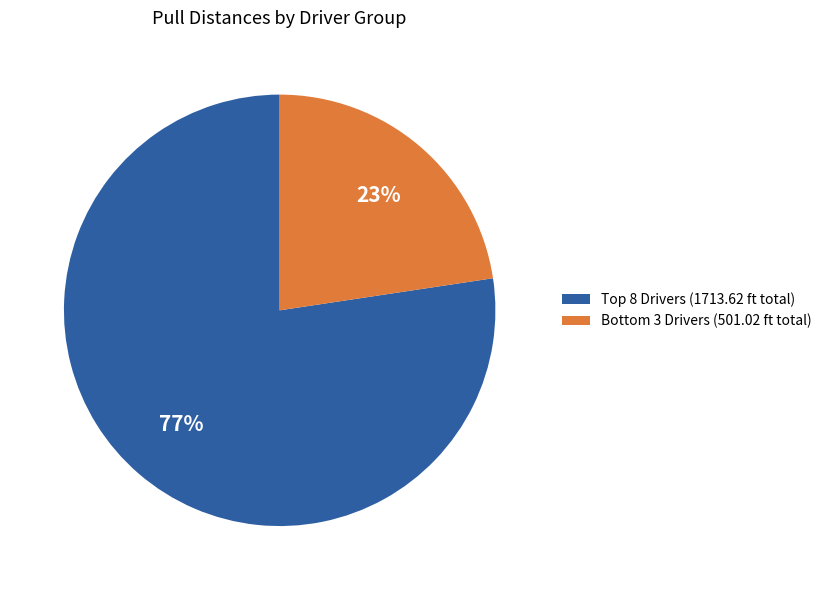

Which slice is the smallest?

Bottom 3 Drivers (501.02 ft total)